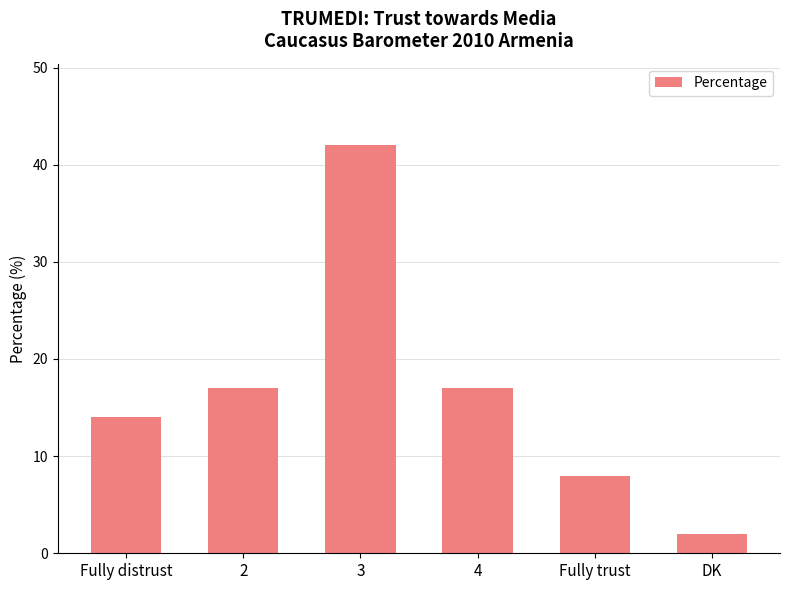

Reading left to right, transcribe all the data shown in this chart.

14	17	42	17	8	2